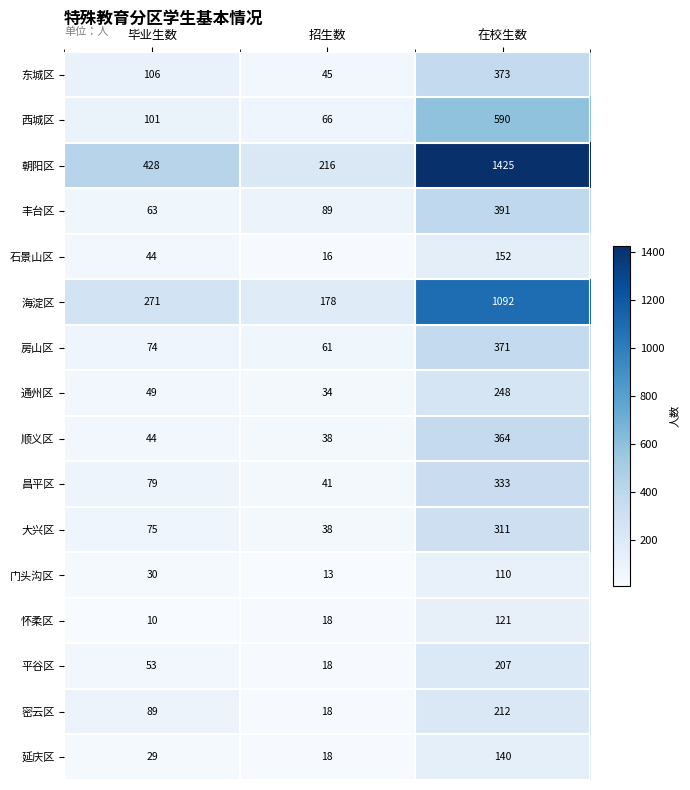

Which category has the highest value across all series?

在校生数